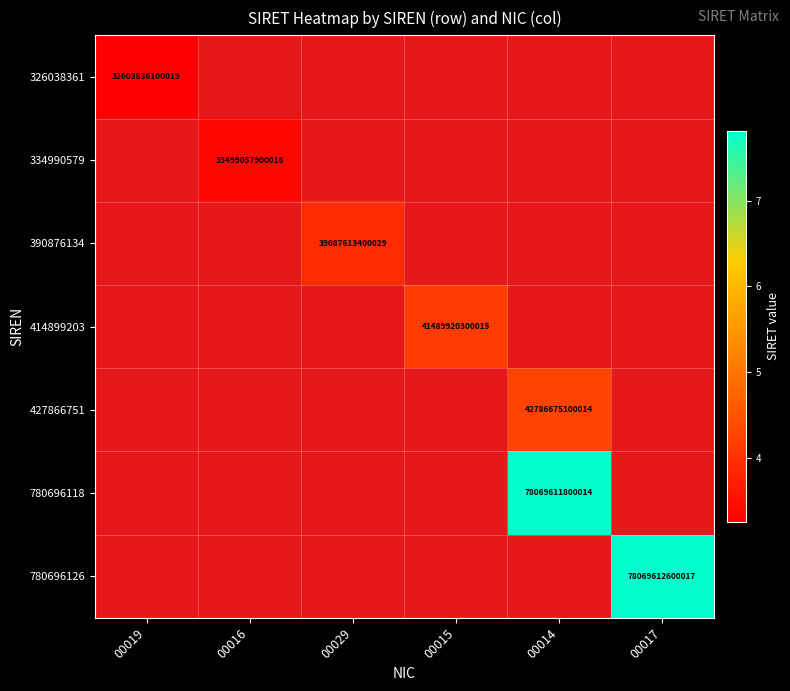

The value of 390876134 at 00029 is 39087613400029. True or false?

True